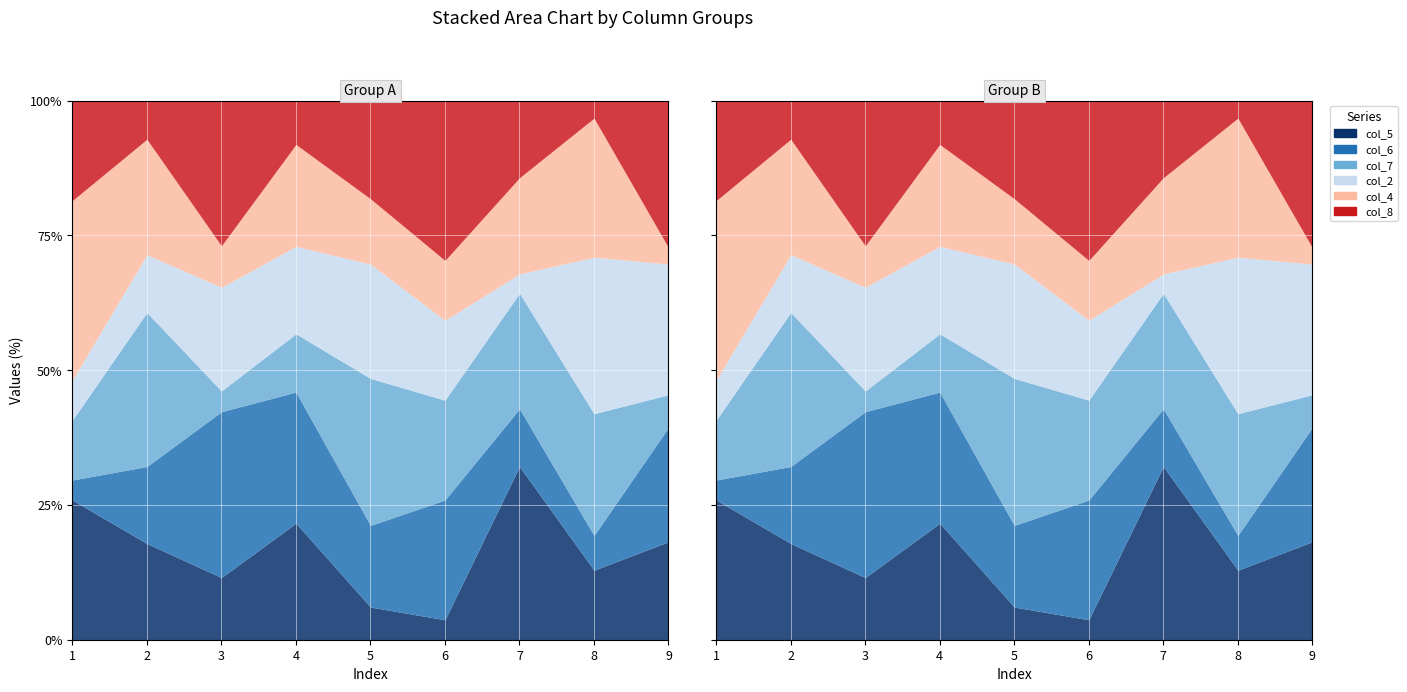

Reading left to right, transcribe all the data shown in this chart.

col_5: 1=25.9	2=17.9	3=11.5	4=21.6	5=6.1	6=3.7	7=32.1	8=12.9	9=18.2
col_6: 1=29.6	2=32.1	3=42.3	4=45.9	5=21.2	6=25.9	7=42.9	8=19.4	9=39.4
col_7: 1=40.7	2=60.7	3=46.2	4=56.8	5=48.5	6=44.4	7=64.3	8=41.9	9=45.5
col_2: 1=48.1	2=71.4	3=65.4	4=73.0	5=69.7	6=59.3	7=67.9	8=71.0	9=69.7
col_4: 1=81.5	2=92.9	3=73.1	4=91.9	5=81.8	6=70.4	7=85.7	8=96.8	9=72.7
col_8: 1=100.0	2=100.0	3=100.0	4=100.0	5=100.0	6=100.0	7=100.0	8=100.0	9=100.0